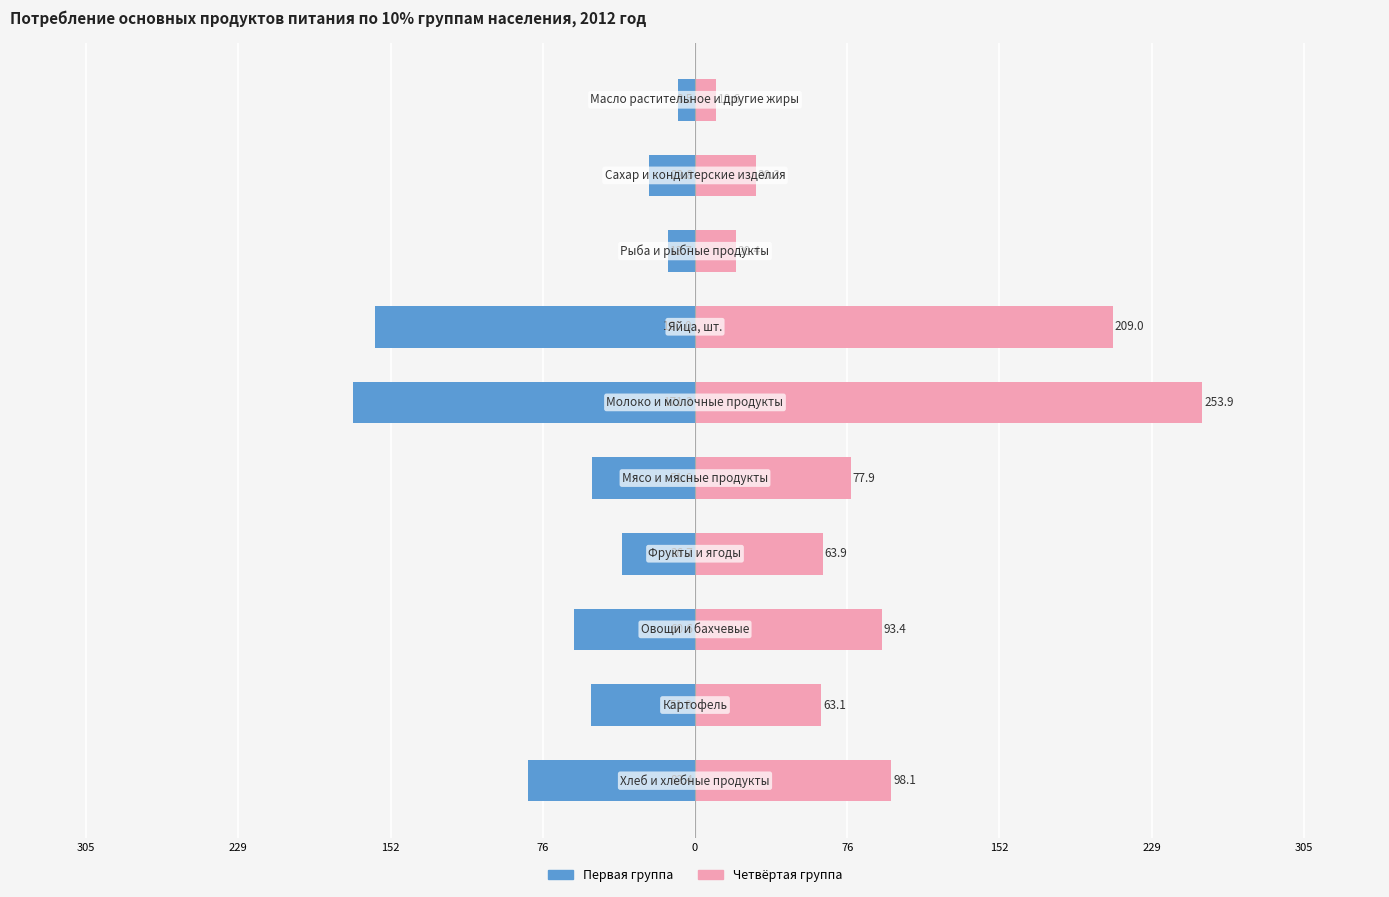

How many series are shown in this chart?

2